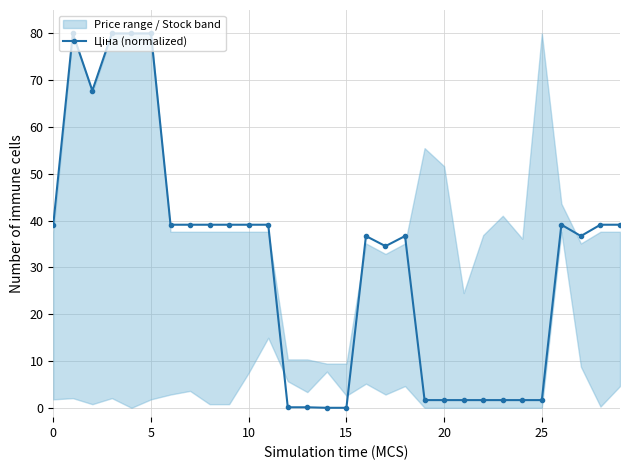

What is the difference between the second highest and second lowest values?

80.0